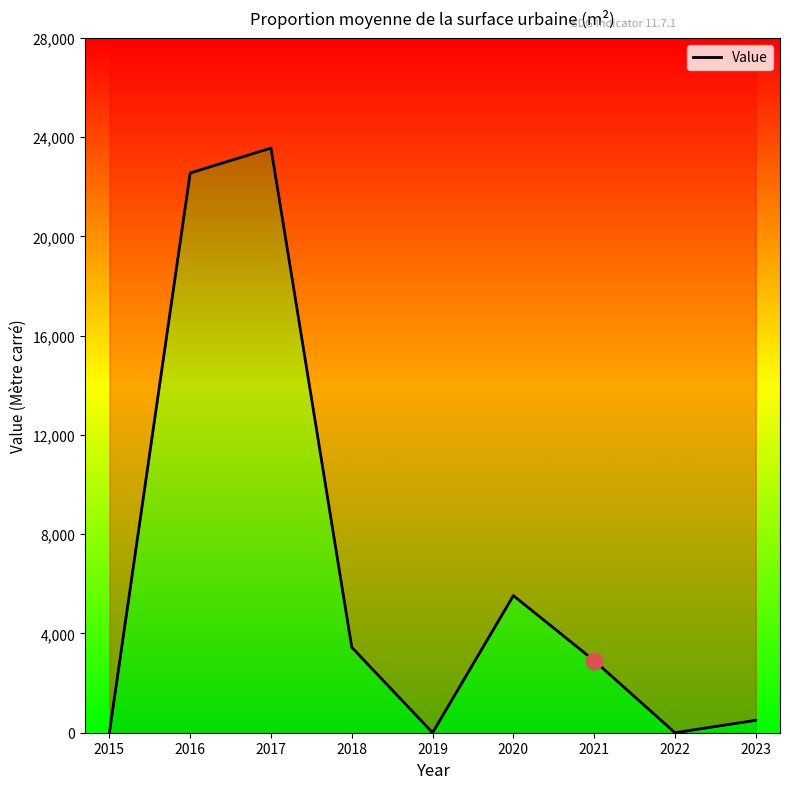

Does the chart display data point markers on the line(s)?

No